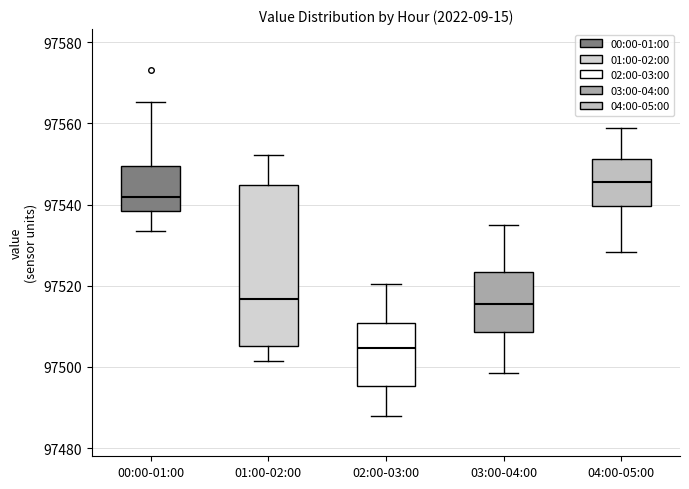

Comparing the boxes themselves (not the whiskers), which one is the tallest?

01:00-02:00